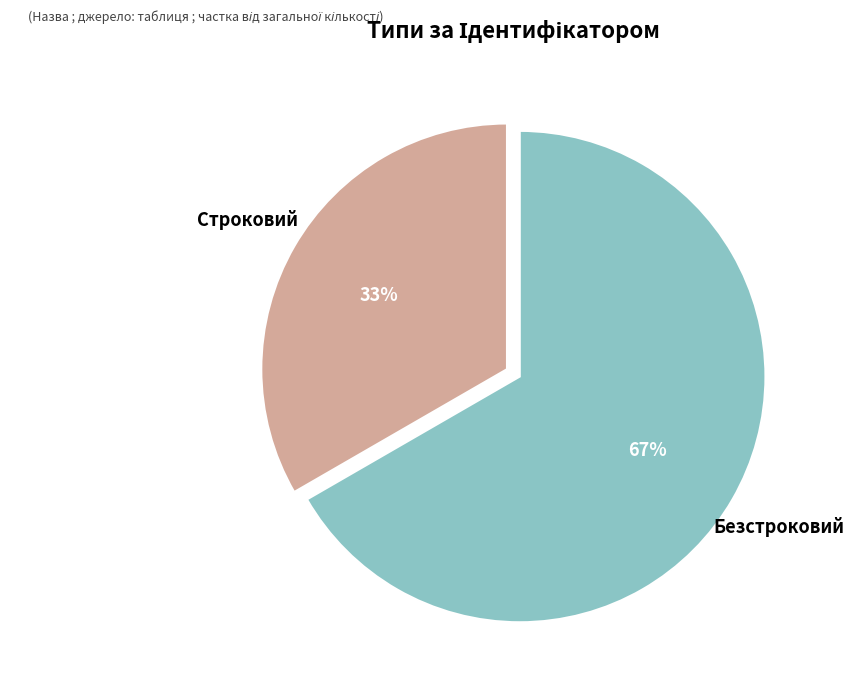

Approximately how many times larger is the value at Безстроковий compared to Строковий?

2.0